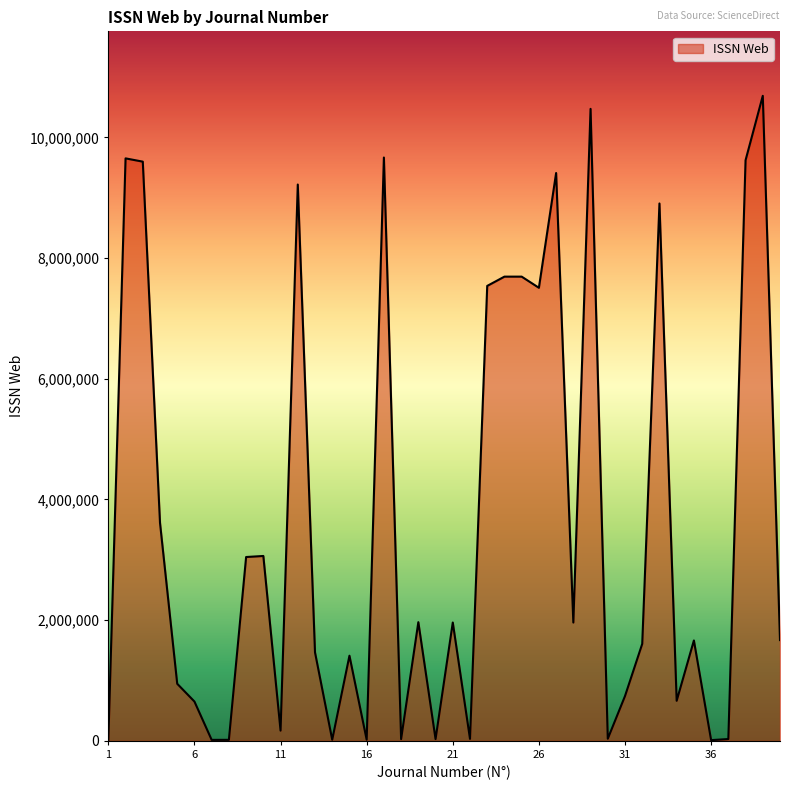

What is the greatest value displayed?

10688595